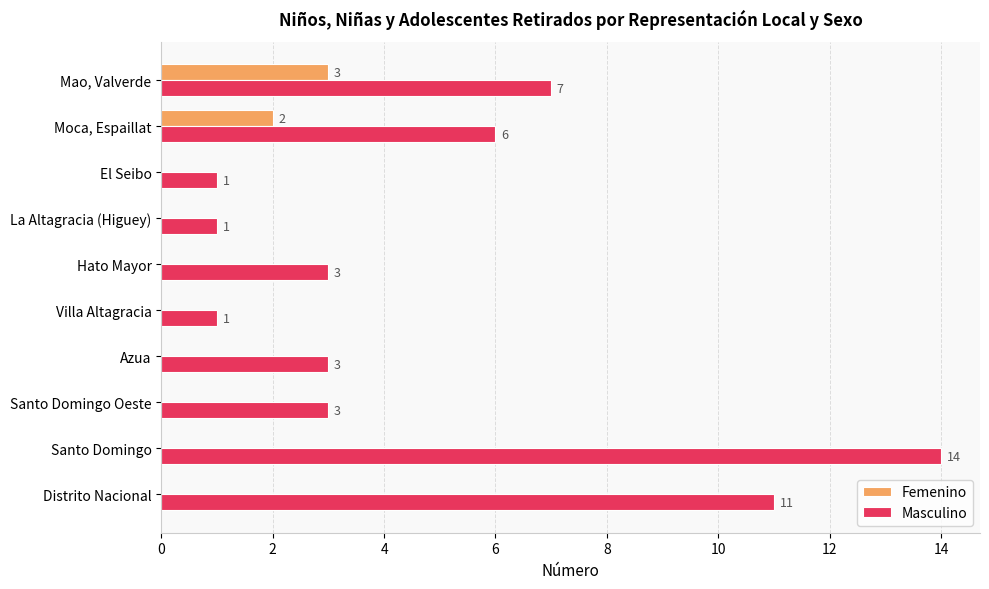

Between Hato Mayor and Mao, Valverde, which series saw the biggest shift?

Masculino